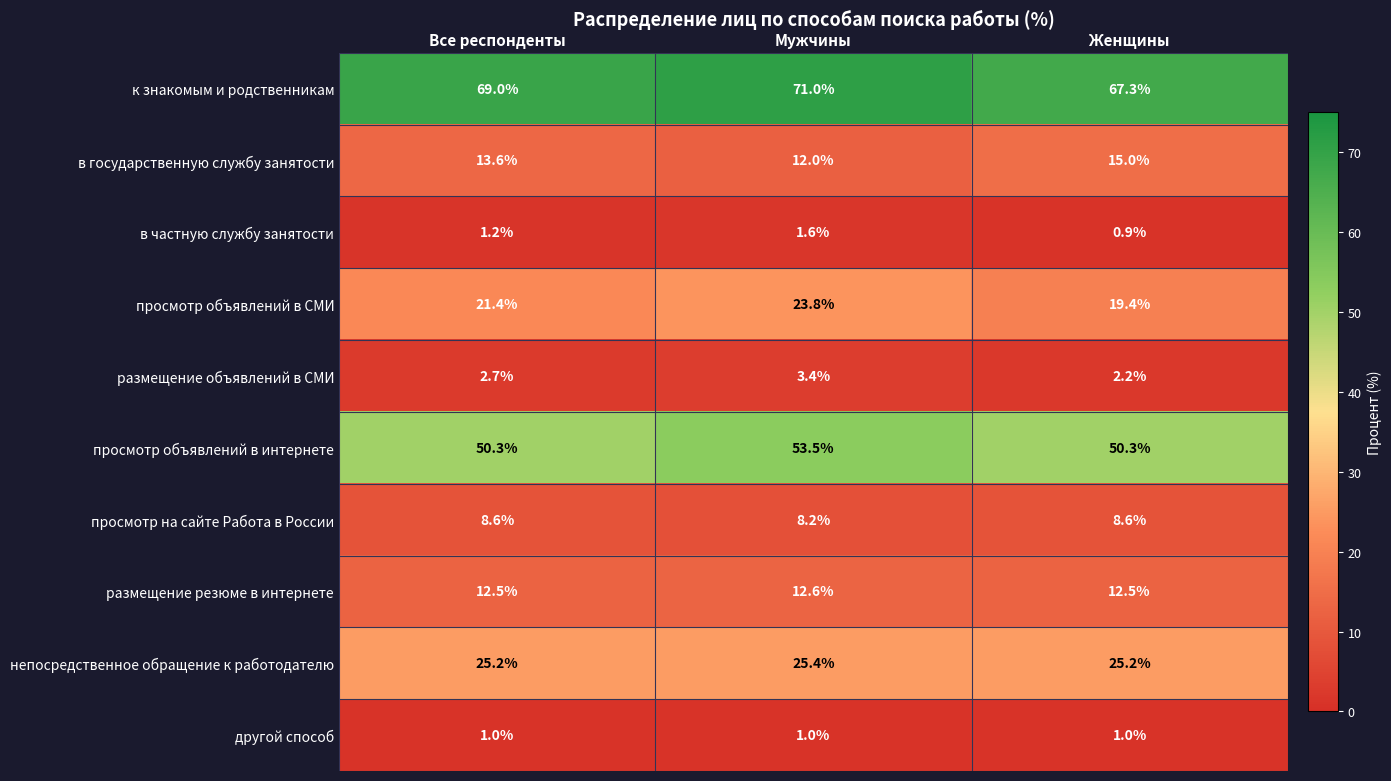

Reading right to left, extract all data points from this chart.

к знакомым и родственникам: 67.3	71.0	69.0
в государственную службу занятости: 15.0	12.0	13.6
в частную службу занятости: 0.9	1.6	1.2
просмотр объявлений в СМИ: 19.4	23.8	21.4
размещение объявлений в СМИ: 2.2	3.4	2.7
просмотр объявлений в интернете: 50.3	53.5	50.3
просмотр на сайте Работа в России: 8.6	8.2	8.6
размещение резюме в интернете: 12.5	12.6	12.5
непосредственное обращение к работодателю: 25.2	25.4	25.2
другой способ: 1.0	1.0	1.0